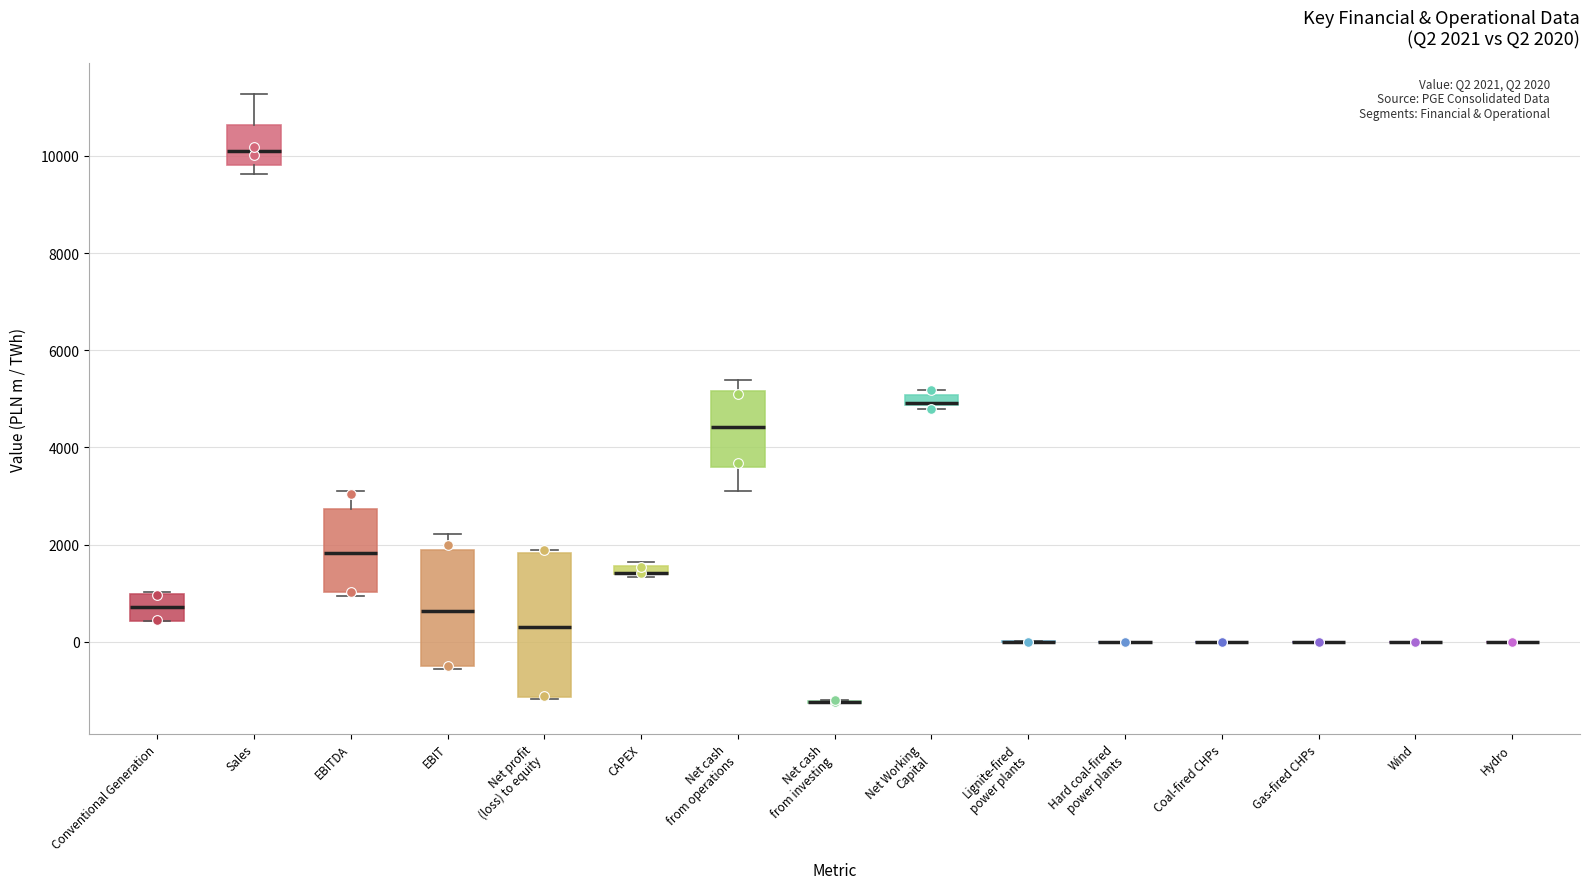

Comparing the boxes themselves (not the whiskers), which one is the tallest?

Net profit (loss) to equity